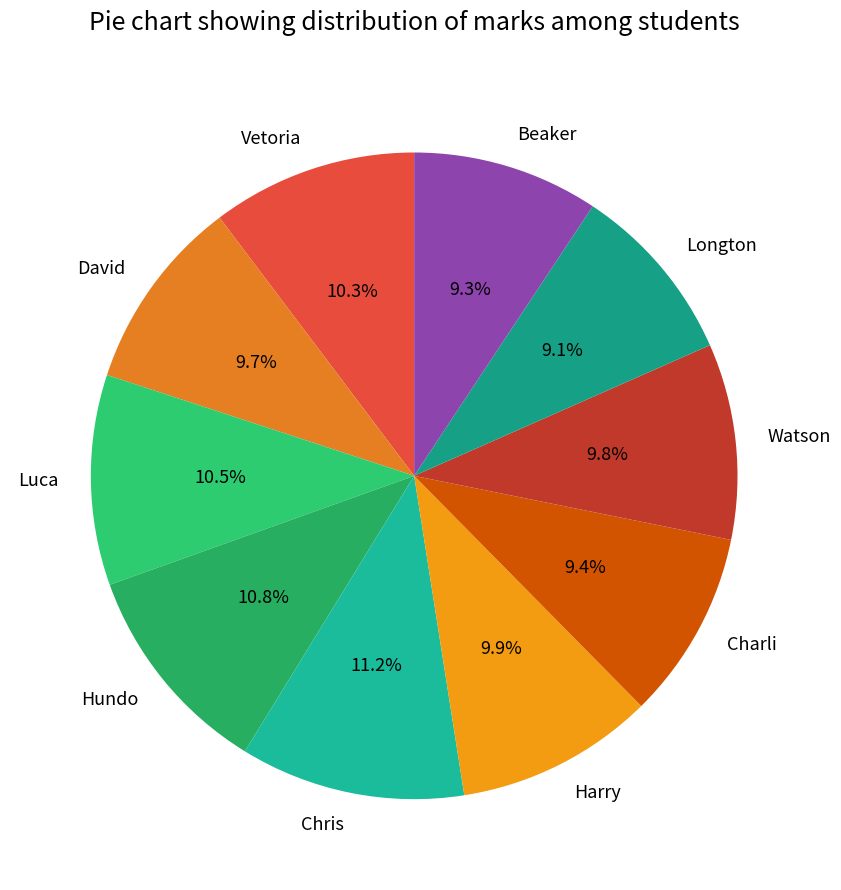

Is it true that Beaker is 9% of the pie?

True